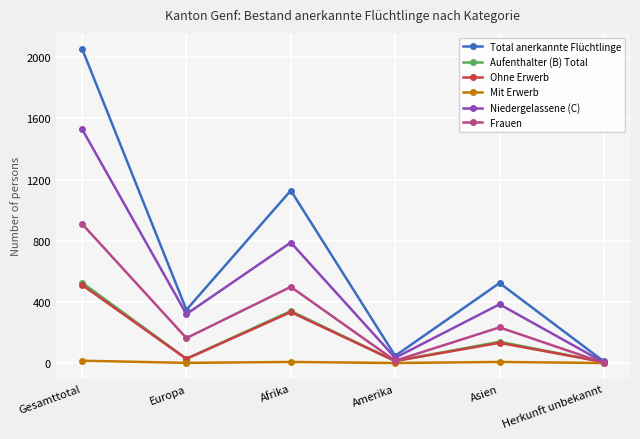

Where is Total anerkannte Flüchtlinge nearest to the value 1033?

Afrika